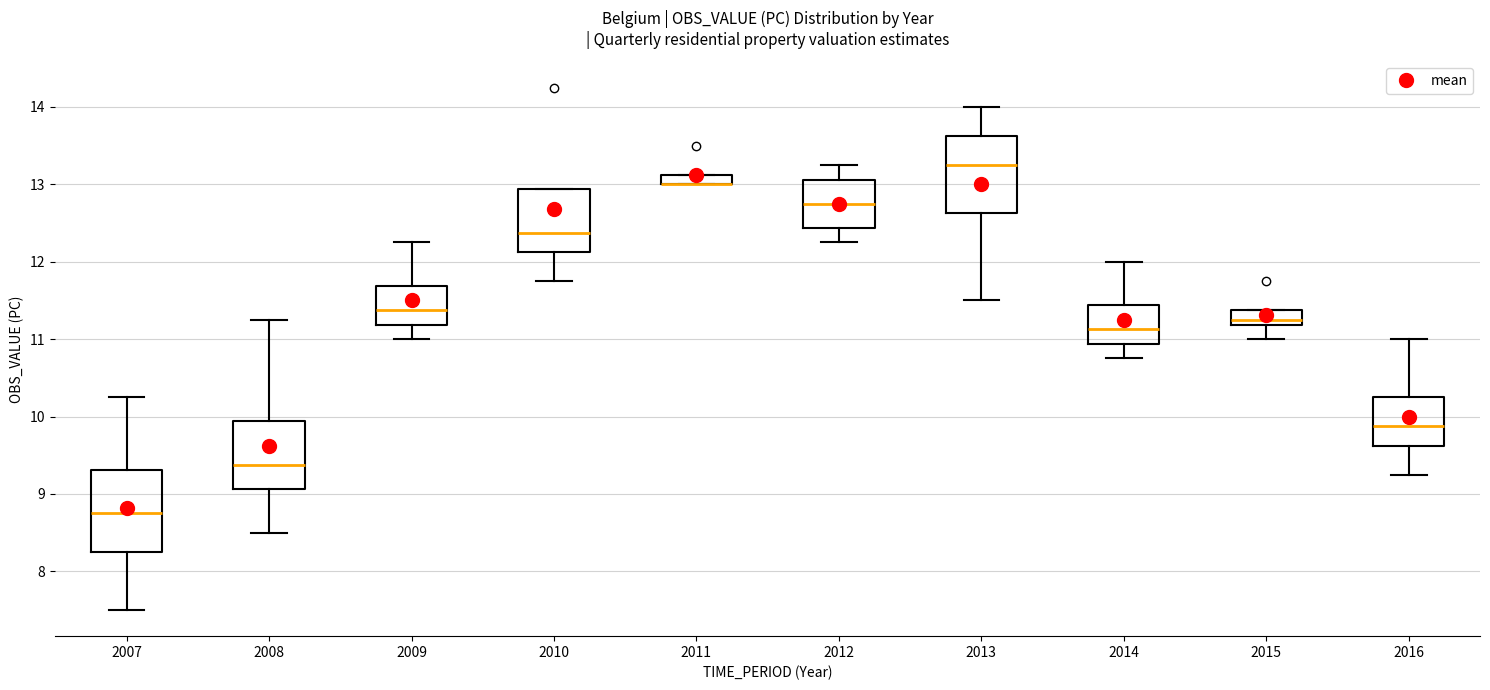

Where is the lower edge of the box at x = 2009 on the y-axis? The values are not printed on the chart, so give them approximately, as read against the axis.

11.2